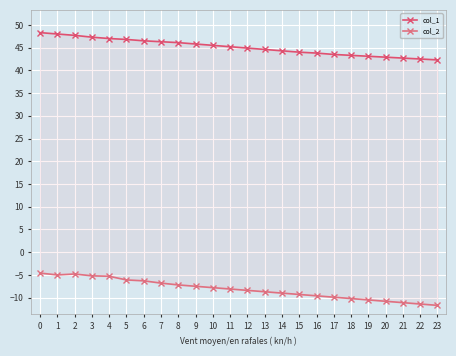

Rank the categories by col_1 value from highest to lowest.

0, 1, 2, 3, 4, 5, 6, 7, 8, 9, 10, 11, 12, 13, 14, 15, 16, 17, 18, 19, 20, 21, 22, 23